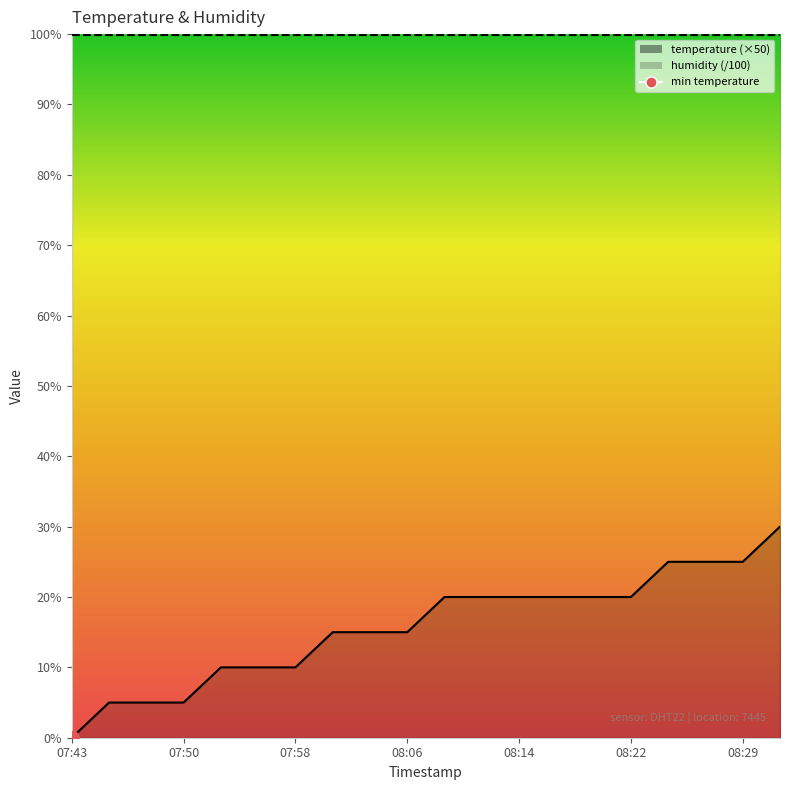

Reading left to right, transcribe all the data shown in this chart.

07:43=0	07:46=5	07:48=5	07:50=5	07:53=10	07:55=10	07:58=10	08:00=15	08:03=15	08:06=15	08:08=20	08:11=20	08:14=20	08:17=20	08:19=20	08:22=20	08:24=25	08:27=25	08:29=25	08:32=30